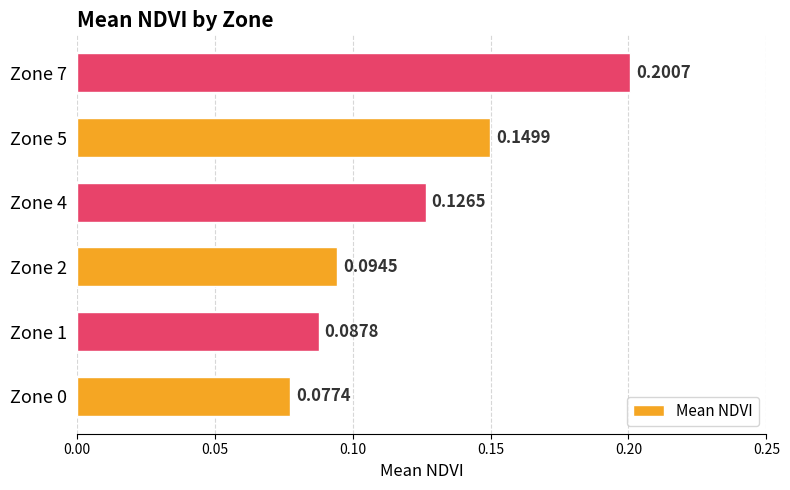

Between Zone 4 and Zone 7, which is larger?

Zone 7